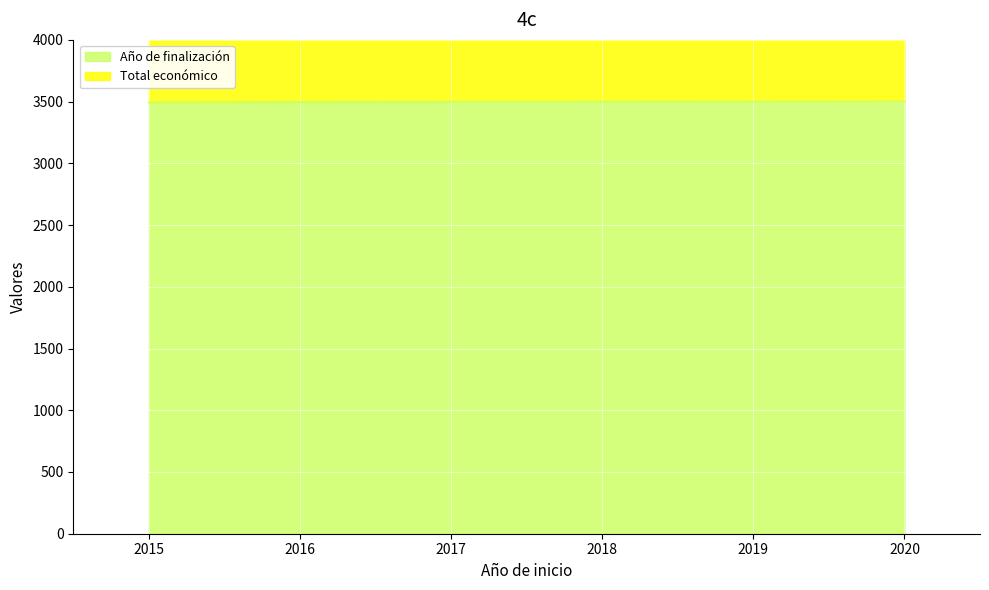

True or false: Año de finalización has a value of 5014.9 at 2015.

False